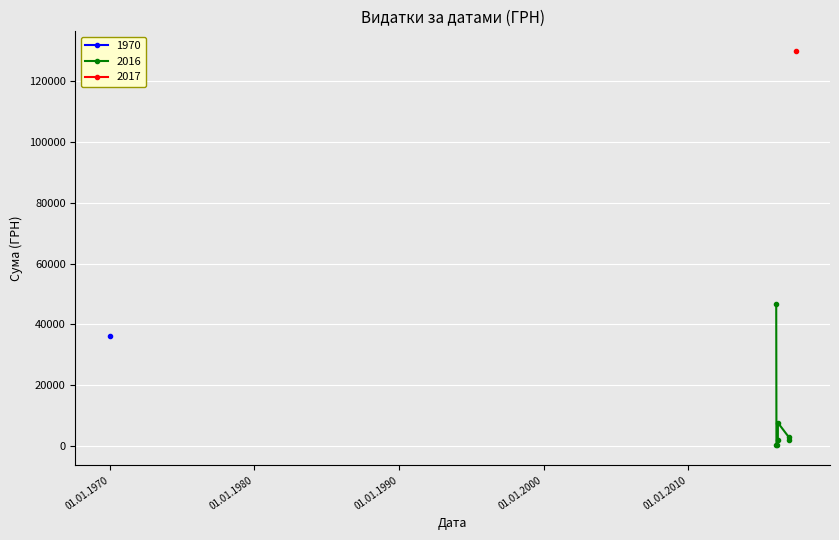

The chart shows a value of 2311.0 at 02.02.2016. True or false?

False